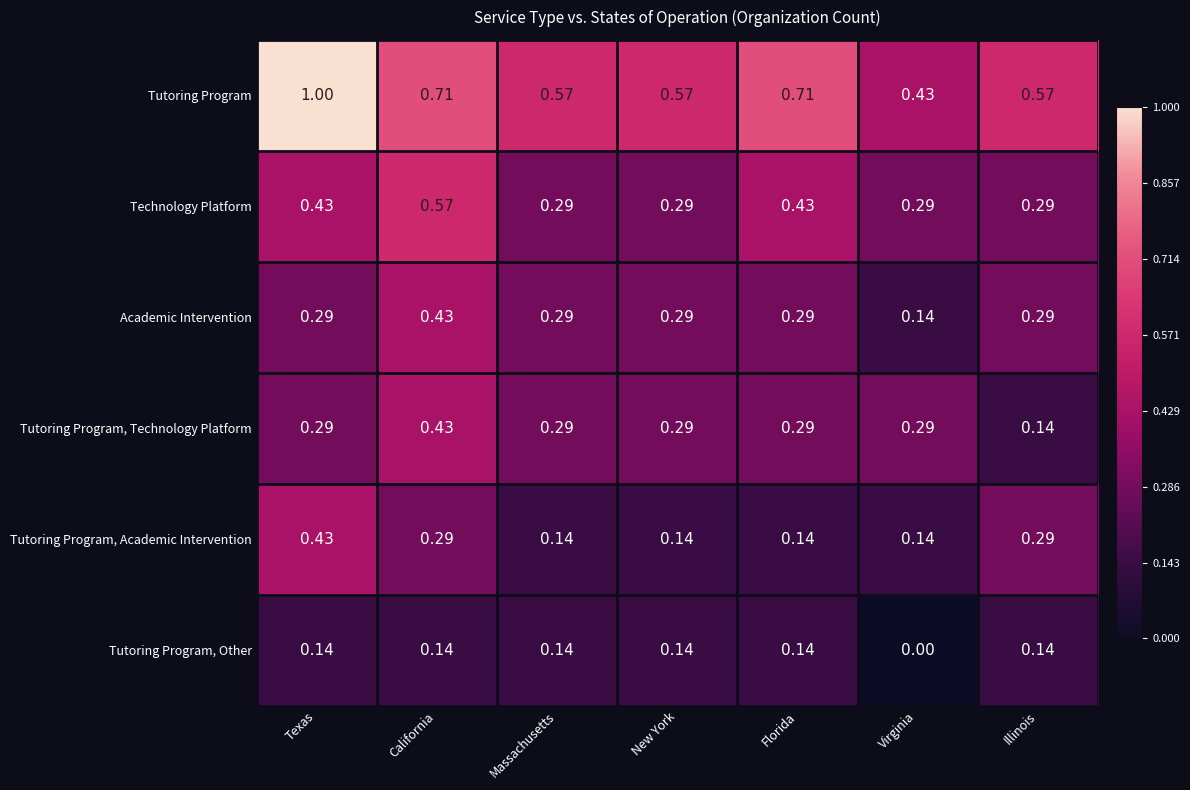

Which series has the widest spread of values?

Tutoring Program